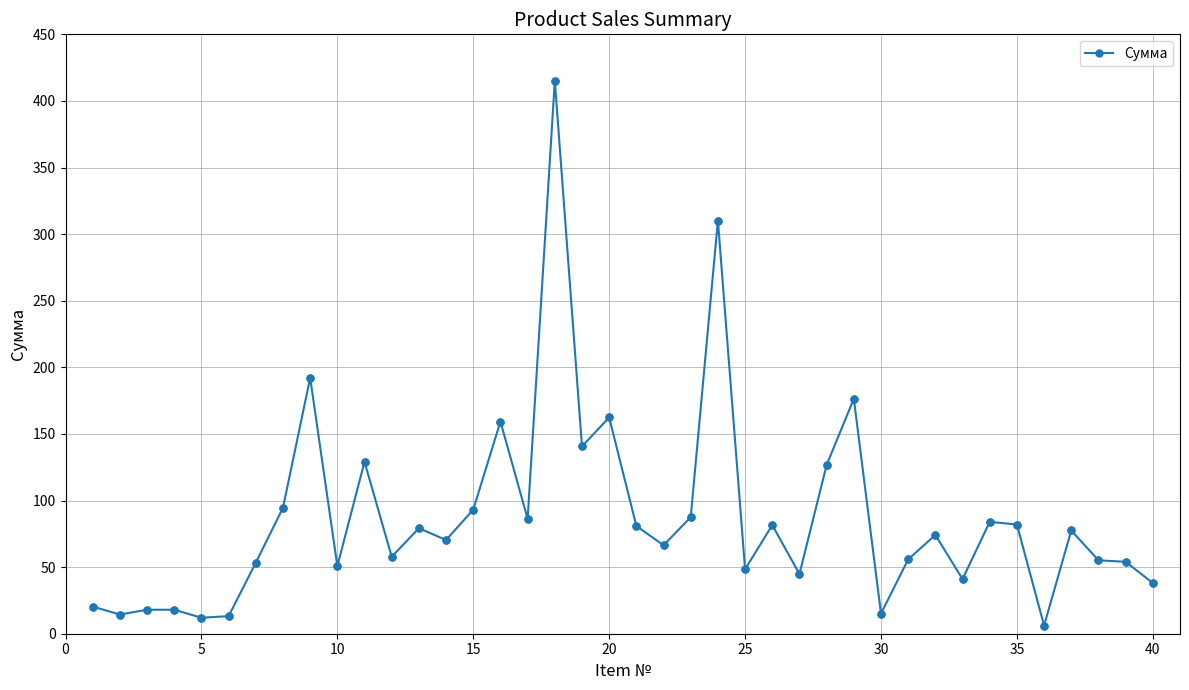

What is the value of the 10th point from the left?

50.8